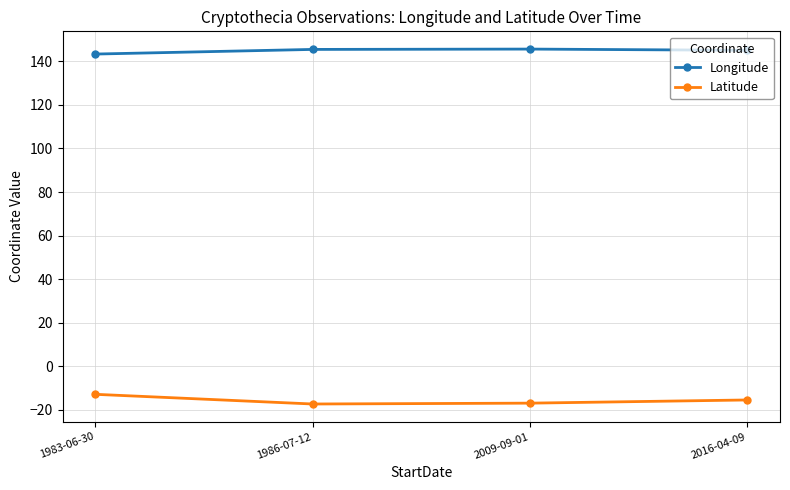

Where does the Latitude series first go above -15?

1983-06-30